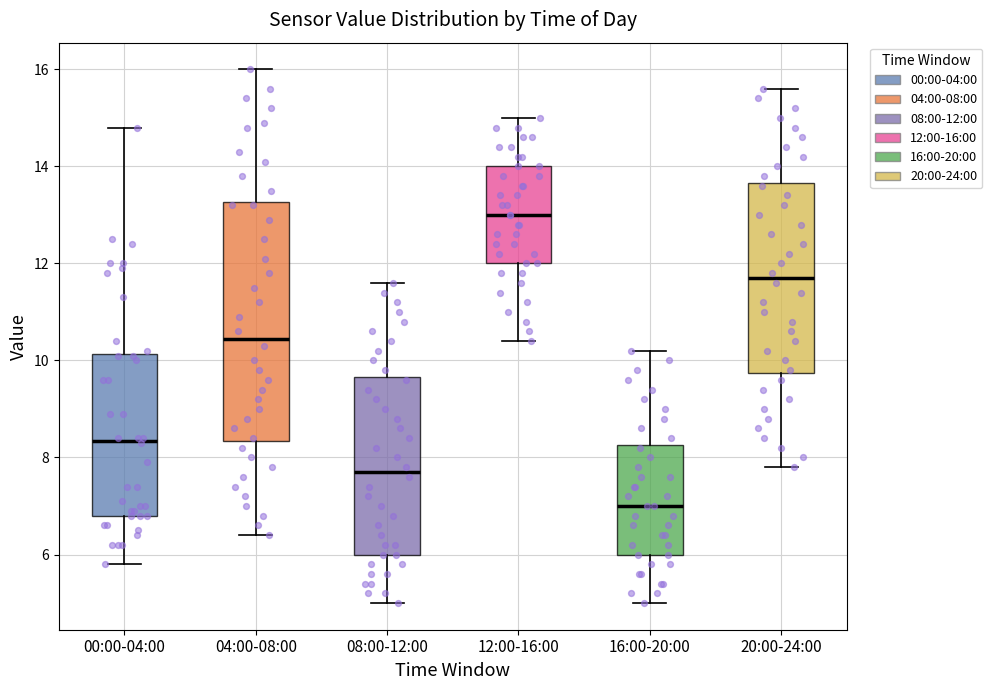

Which box's median line is the highest?

12:00-16:00